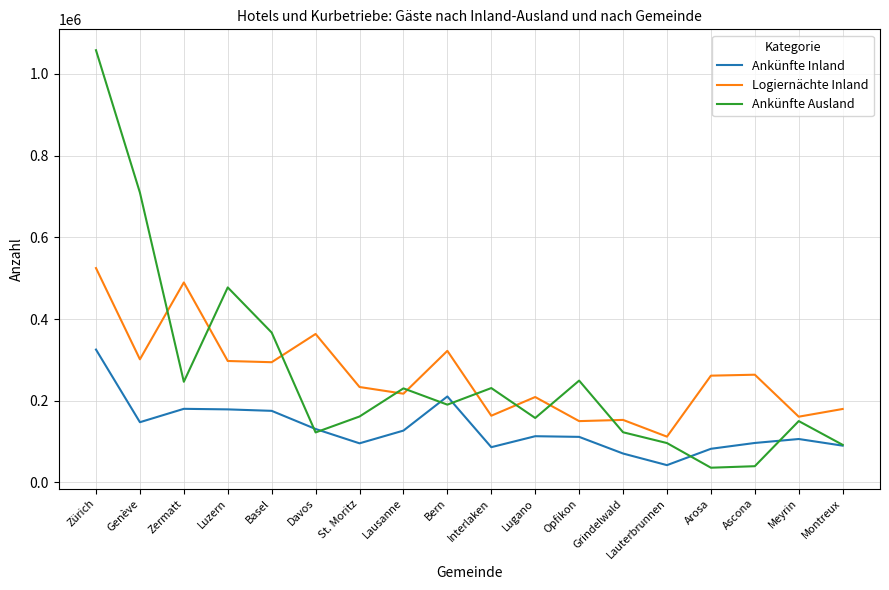

After their last crossing, which series has the higher values: Ankünfte Ausland or Logiernächte Inland?

Logiernächte Inland